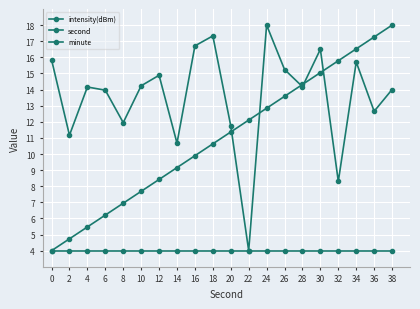

Is the value of minute at 34 greater than the value of intensity(dBm) at 28?

No